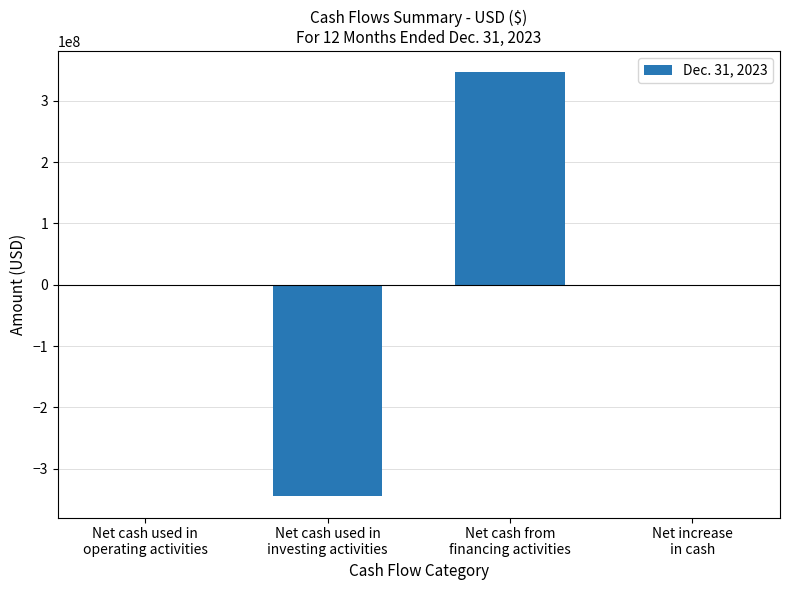

What is the sum of all values?

529566